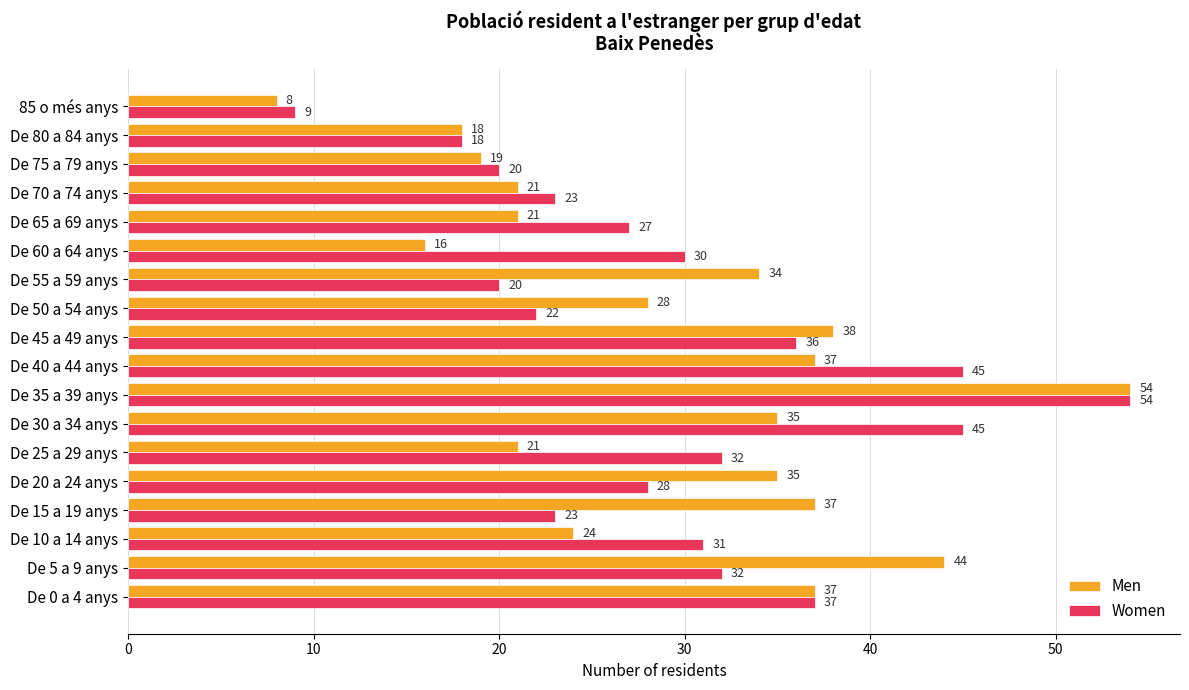

What is the difference between the highest and lowest values at De 40 a 44 anys?

8